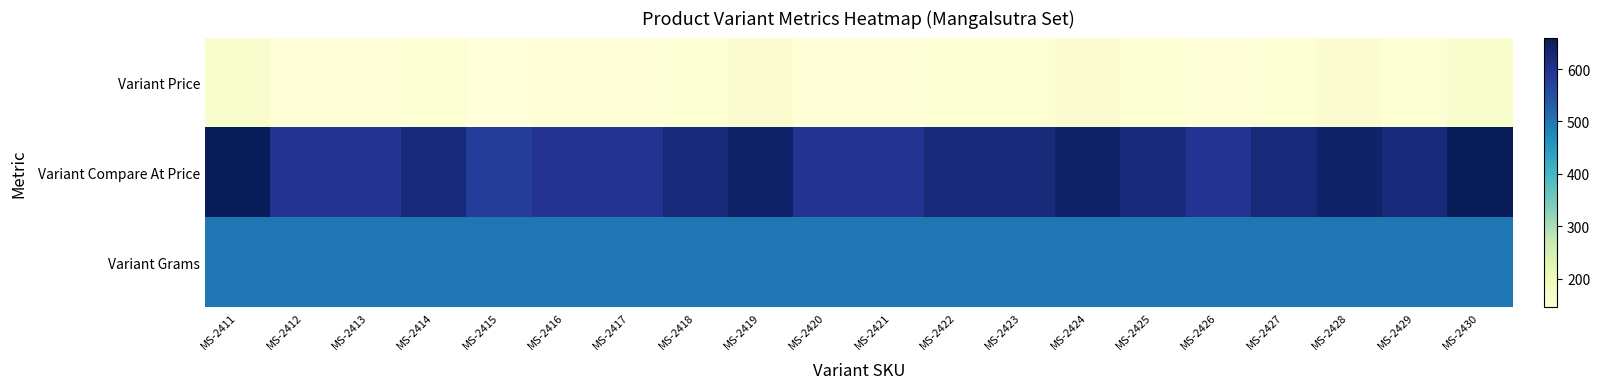

Between MS-2419 and MS-2427, which series saw the biggest shift?

Variant Compare At Price